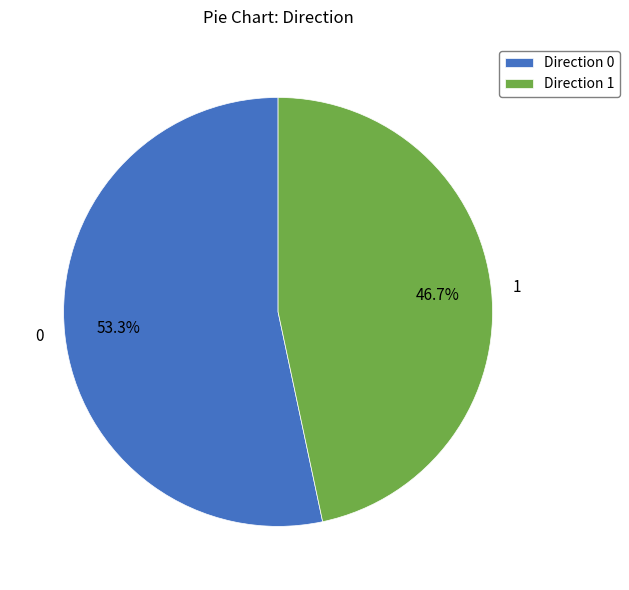

What is the ratio of the value at 0 to the value at 1?

1.1